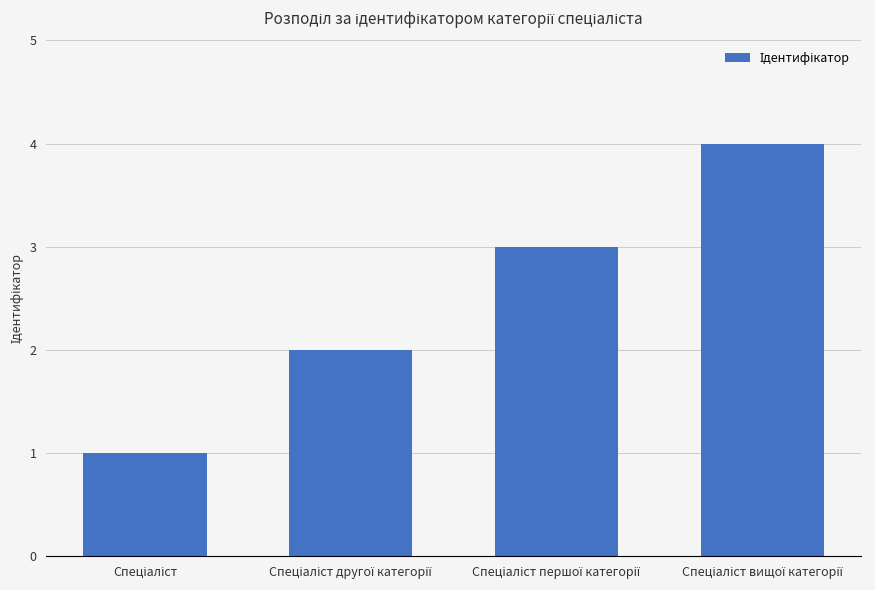

What is the greatest value displayed?

4